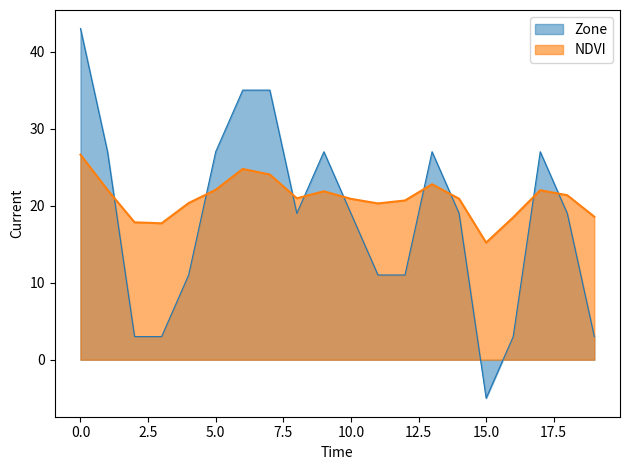

At which category does the chart reach its minimum across all series?

15.0